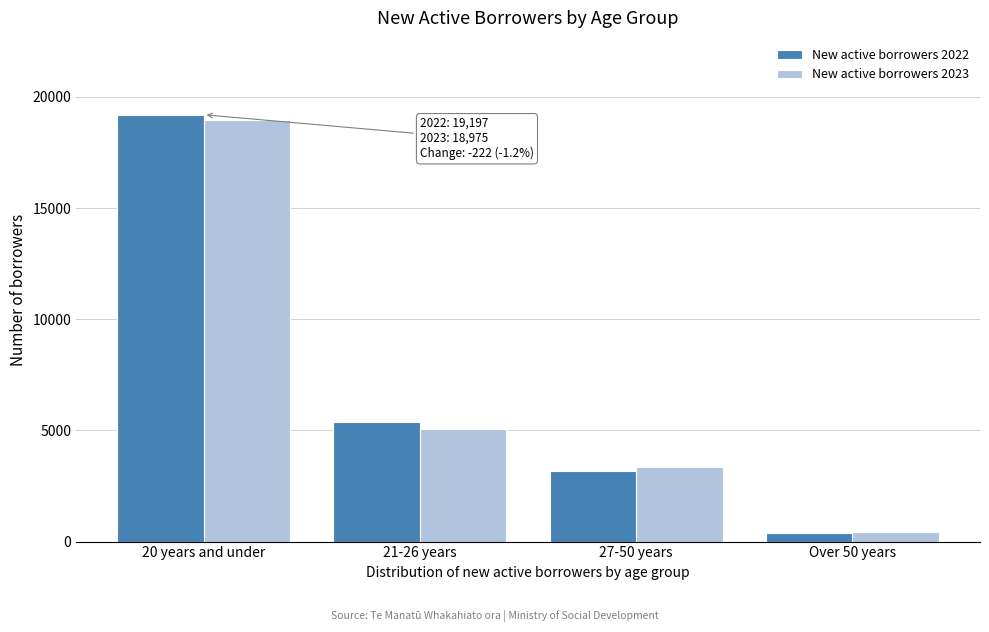

Reading right to left, what are all the values shown in this chart?

New active borrowers 2022: Over 50 years=378	27-50 years=3180	21-26 years=5364	20 years and under=19197
New active borrowers 2023: Over 50 years=453	27-50 years=3369	21-26 years=5079	20 years and under=18975